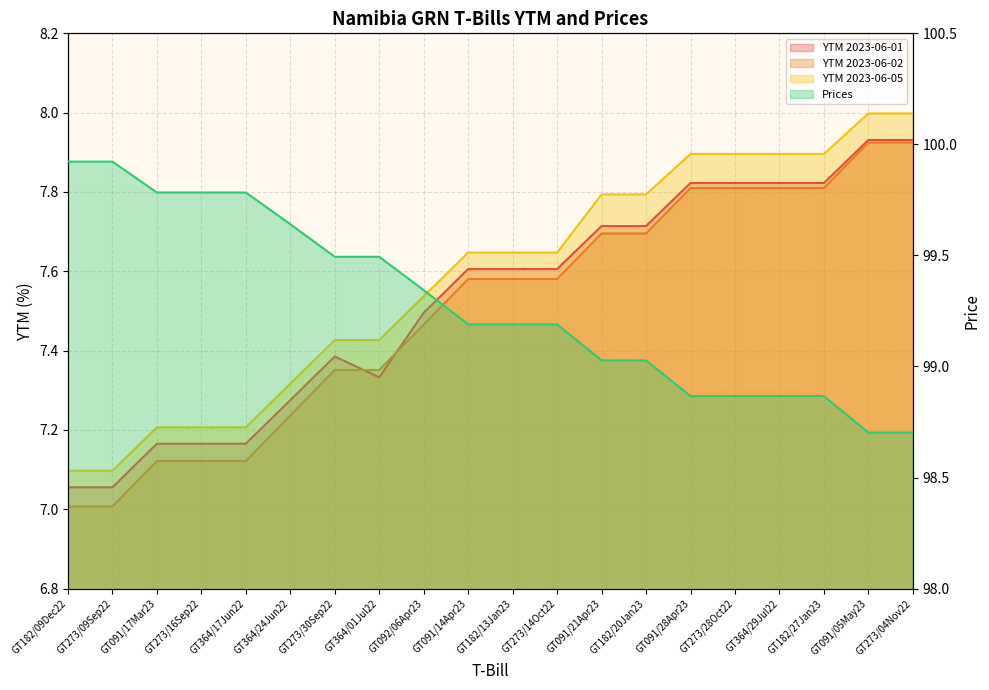

True or false: YTM 2023-06-01 has a value of 7.8 at GT091/28Apr23.

True